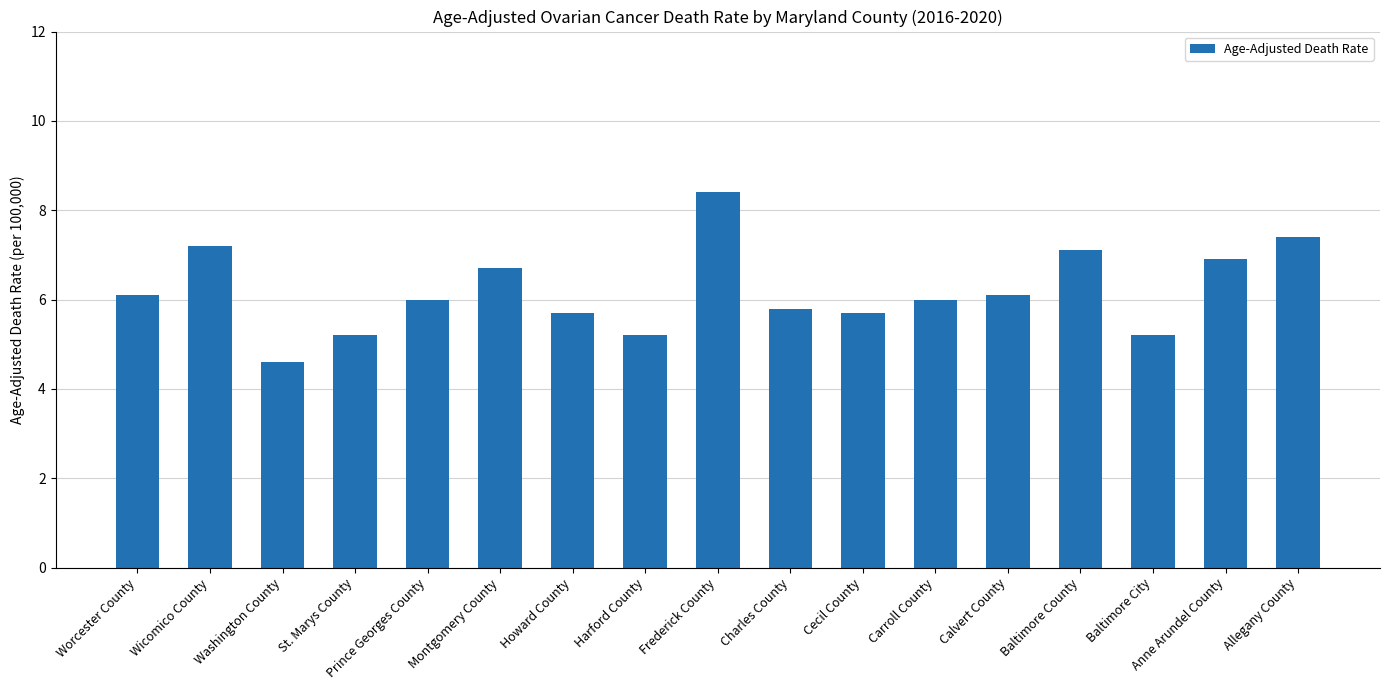

What is the difference between the second highest and minimum values?

2.8